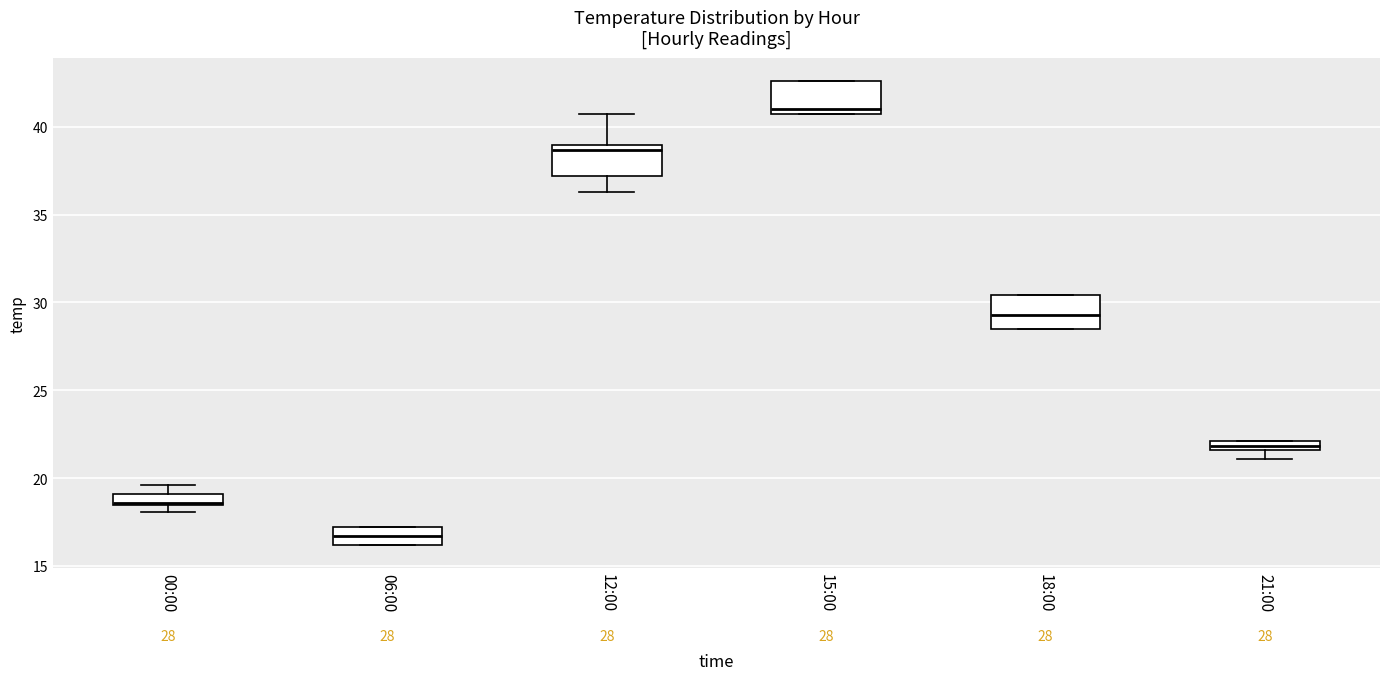

Which box's median line is the highest?

15:00